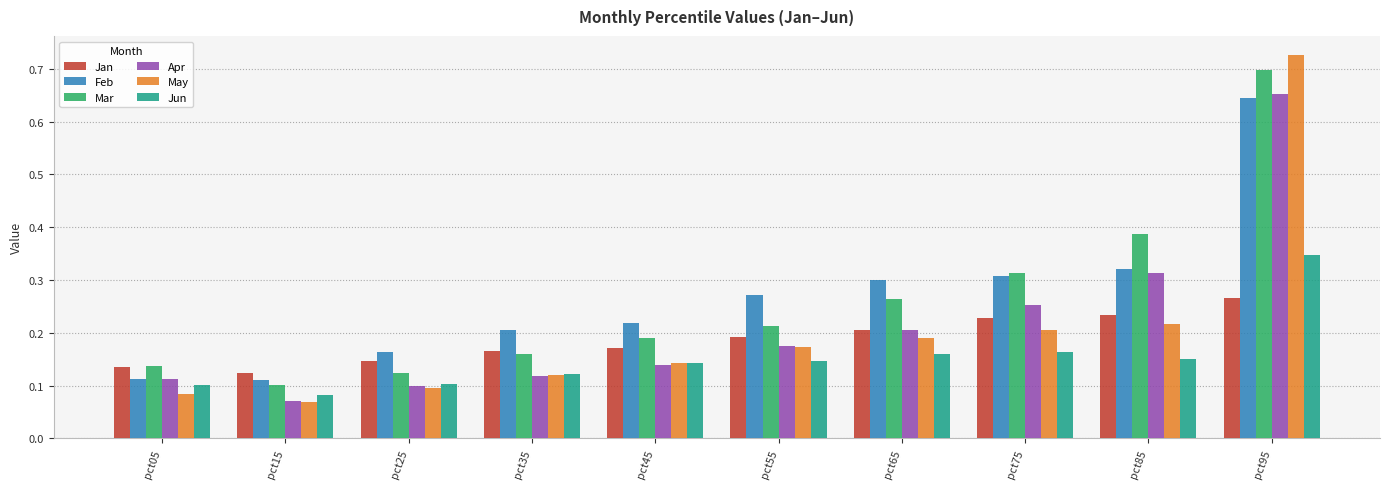

Which series has the largest total across all categories?

Feb